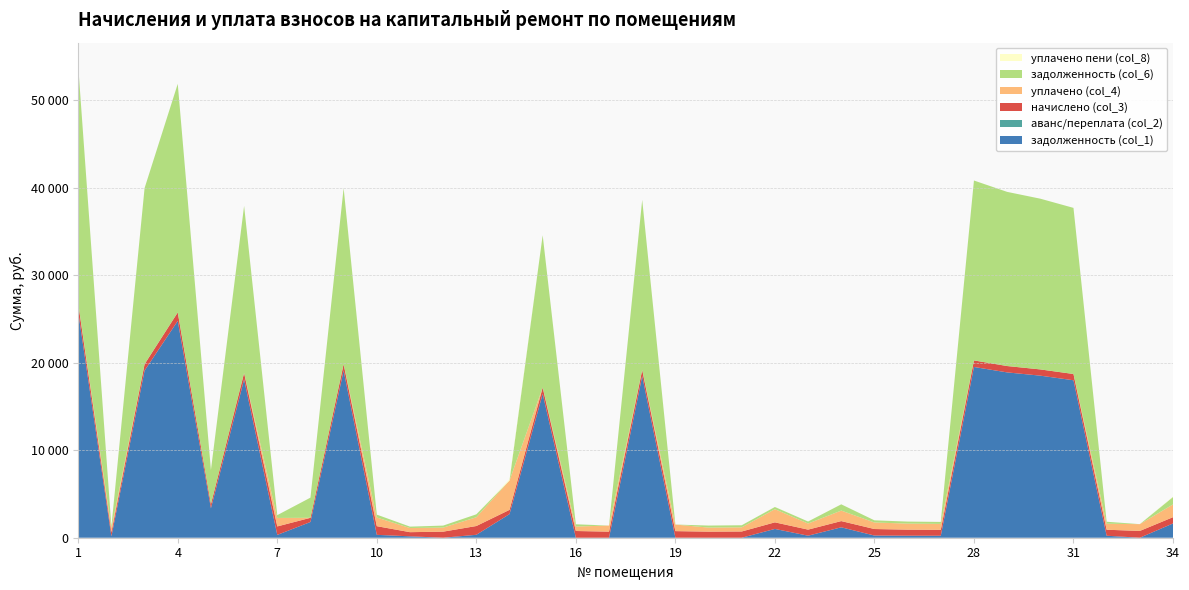

Reading left to right, what are all the values shown in this chart?

задолженность (col_1): 1=25764.1	2=158.5	3=19106.0	4=24786.0	5=3368.0	6=18097.6	7=322.8	8=1799.1	9=19106.0	10=330.2	11=158.5	12=0.0	13=334.4	14=2700.3	15=16444.2	16=0.0	17=0.5	18=18473.1	19=3.6	20=0.0	21=0.0	22=1005.9	23=231.6	24=1191.3	25=248.6	26=231.2	27=225.8	28=19519.5	29=18899.2	30=18527.0	31=17999.8	32=226.8	33=0.0	34=1631.3
аванс/переплата (col_2): 1=0.0	2=0.0	3=0.0	4=0.0	5=0.0	6=0.0	7=0.0	8=0.0	9=0.0	10=0.0	11=0.0	12=0.0	13=0.0	14=0.0	15=0.0	16=0.0	17=0.0	18=0.0	19=0.0	20=0.0	21=0.4	22=0.0	23=0.0	24=0.0	25=0.0	26=0.0	27=0.0	28=0.0	29=0.0	30=0.0	31=0.0	32=0.0	33=0.0	34=0.0
начислено (col_3): 1=990.6	2=475.4	3=734.6	4=969.9	5=477.0	6=734.6	7=968.3	8=477.0	9=734.6	10=990.6	11=475.4	12=693.2	13=1003.3	14=484.9	15=720.3	16=768.0	17=694.8	18=701.2	19=750.5	20=694.8	21=712.3	22=752.1	23=694.8	24=710.7	25=745.7	26=691.6	27=677.3	28=750.5	29=726.6	30=712.3	31=717.1	32=686.9	33=775.9	34=717.1
уплачено (col_4): 1=0.0	2=475.4	3=0.0	4=0.0	5=0.0	6=0.0	7=968.3	8=0.0	9=0.0	10=990.6	11=475.4	12=462.2	13=1003.3	14=3355.9	15=0.0	16=512.0	17=694.8	18=0.0	19=750.2	20=463.2	21=474.5	22=1506.2	23=694.8	24=1200.0	25=745.7	26=691.6	27=677.3	28=0.0	29=0.0	30=0.0	31=0.0	32=687.0	33=775.9	34=1455.7
задолженность (col_6): 1=27141.5	2=158.5	3=20127.4	4=26128.7	5=3902.0	6=19100.5	7=322.8	8=2306.8	9=20127.4	10=330.2	11=158.5	12=231.1	13=334.4	14=0.0	15=17414.7	16=256.0	17=0.5	18=19451.5	19=3.9	20=231.6	21=237.4	22=250.7	23=231.6	24=715.9	25=248.6	26=230.6	27=225.8	28=20563.0	29=19909.5	30=19517.4	31=18988.1	32=226.7	33=0.0	34=852.3
уплачено пени (col_8): 1=0.0	2=0.0	3=0.0	4=0.0	5=0.0	6=0.0	7=0.0	8=0.0	9=0.0	10=0.0	11=0.0	12=0.0	13=0.0	14=144.1	15=0.0	16=0.0	17=0.0	18=0.0	19=0.0	20=0.0	21=0.0	22=7.3	23=0.0	24=0.0	25=0.0	26=0.7	27=0.0	28=0.0	29=0.0	30=0.0	31=0.0	32=0.0	33=0.0	34=44.3